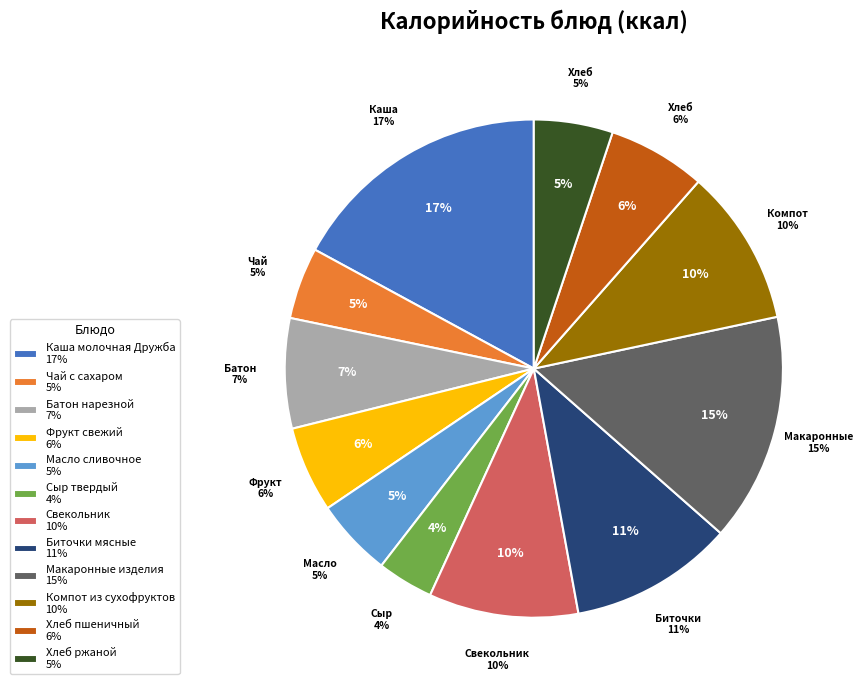

Approximately how many times larger is the value at Хлеб пшеничный compared to Масло сливочное?

1.3